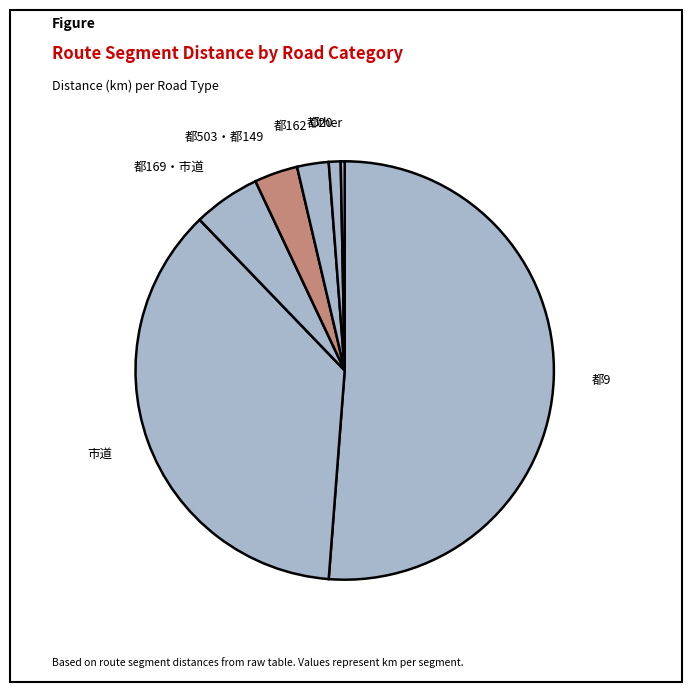

How many segments does this pie chart have?

7